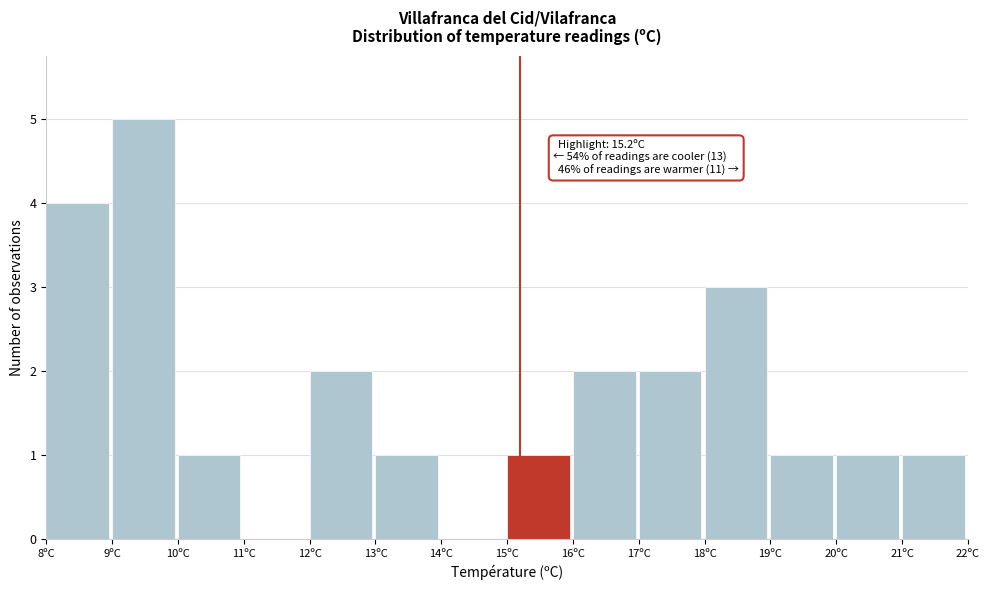

Which range on the x-axis has the tallest bar?

9 to 10